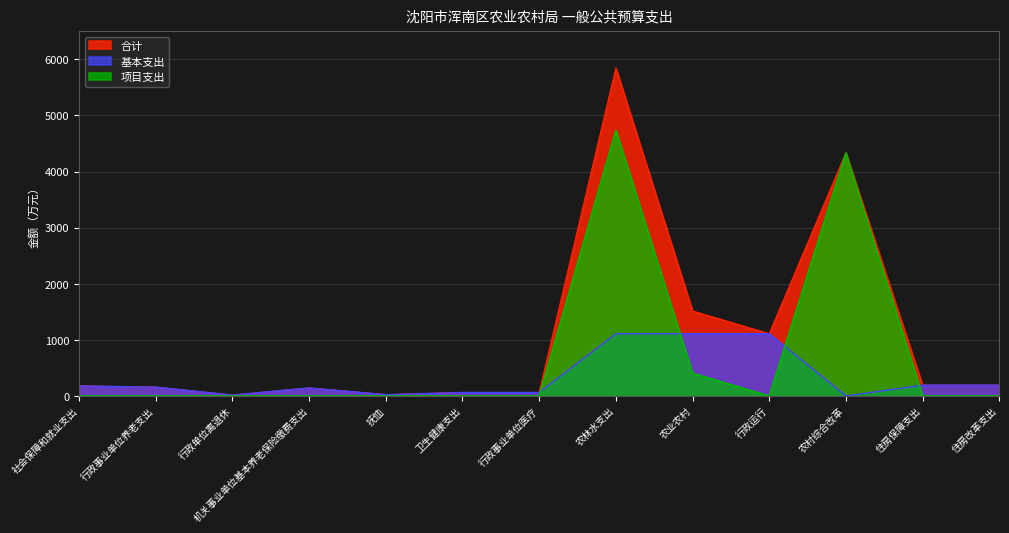

True or false: 基本支出 and 合计 intersect in this chart.

False